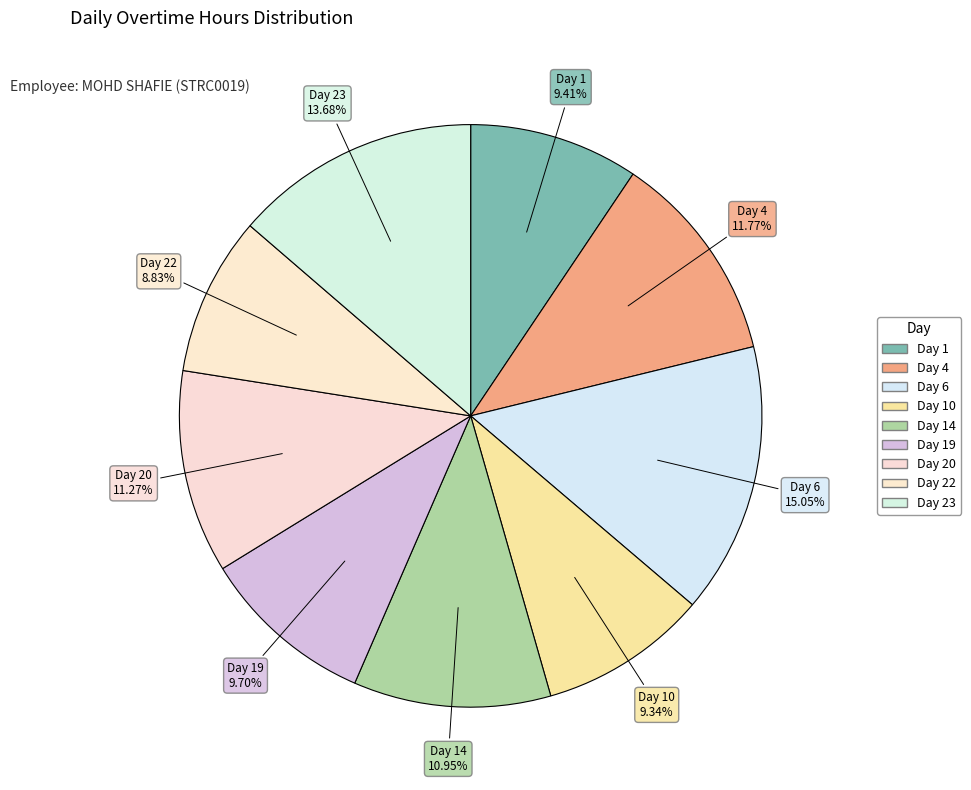

Rank the categories by value from lowest to highest.

Day 22, Day 10, Day 1, Day 19, Day 14, Day 20, Day 4, Day 23, Day 6